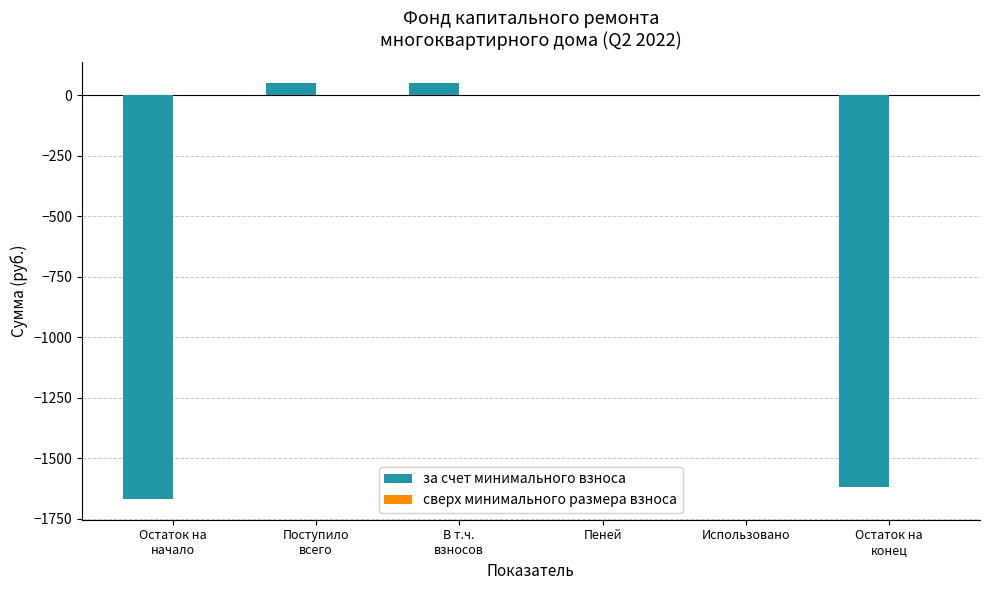

What is the sum of all values?

-3184.9